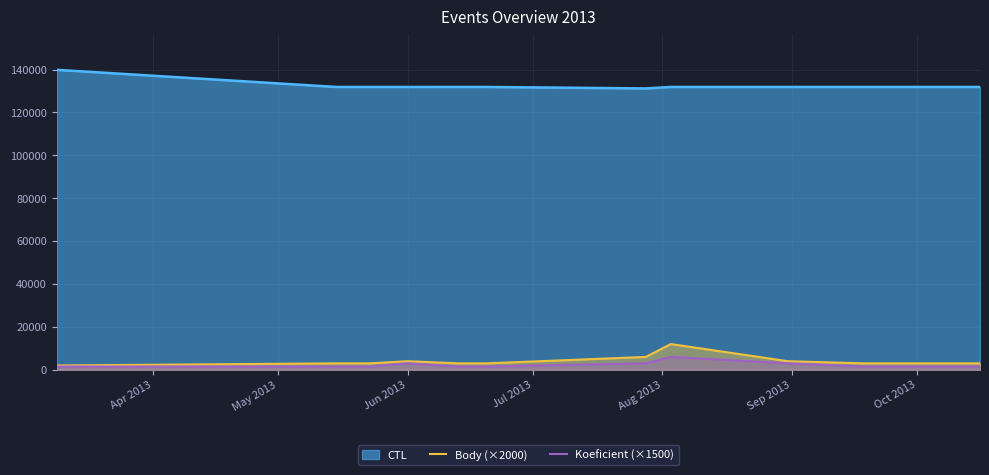

What is the greatest value displayed?

139906